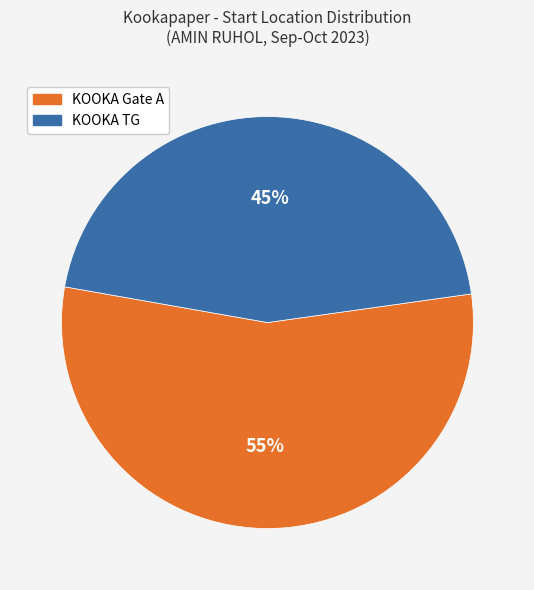

How many slices are in this pie chart?

2